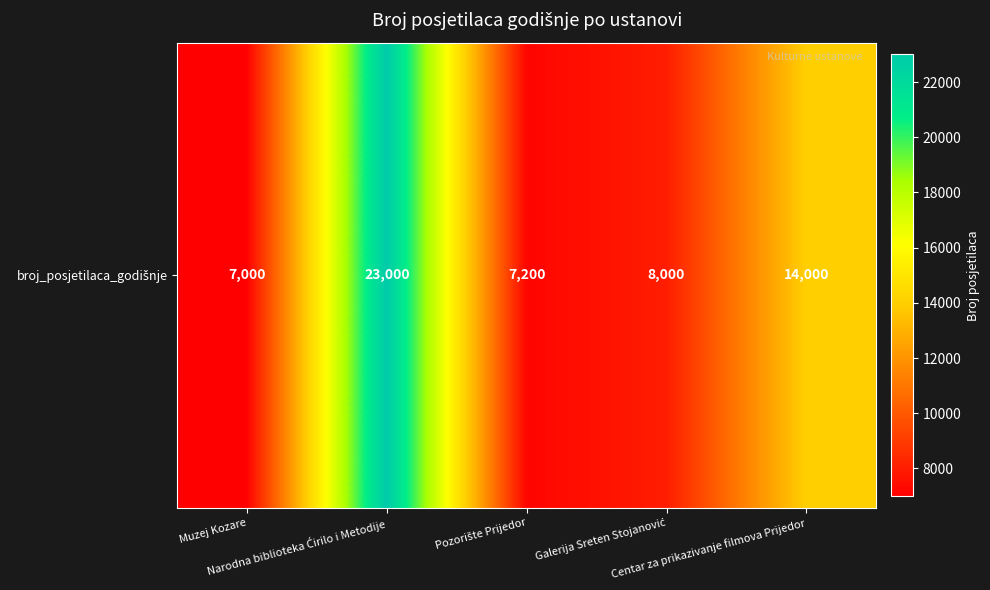

What is the average value?

11840